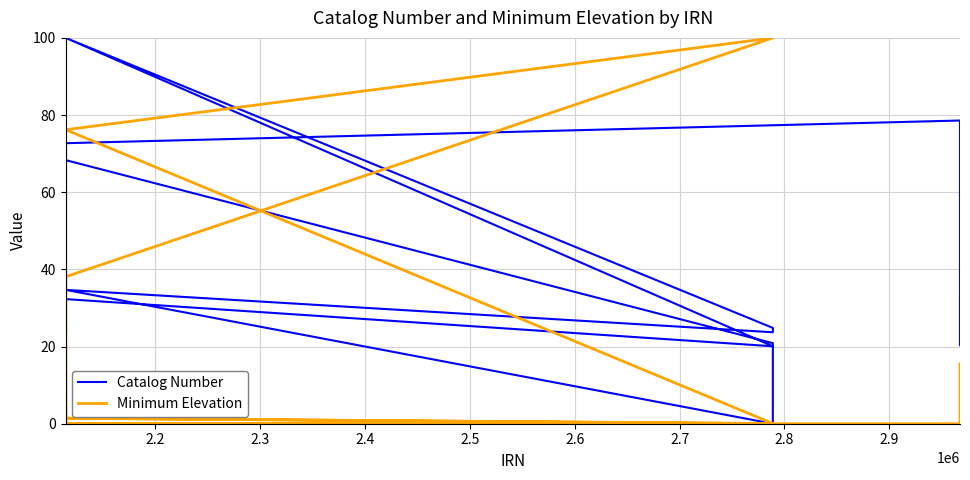

At which label is Minimum Elevation closest to 50?

2.2